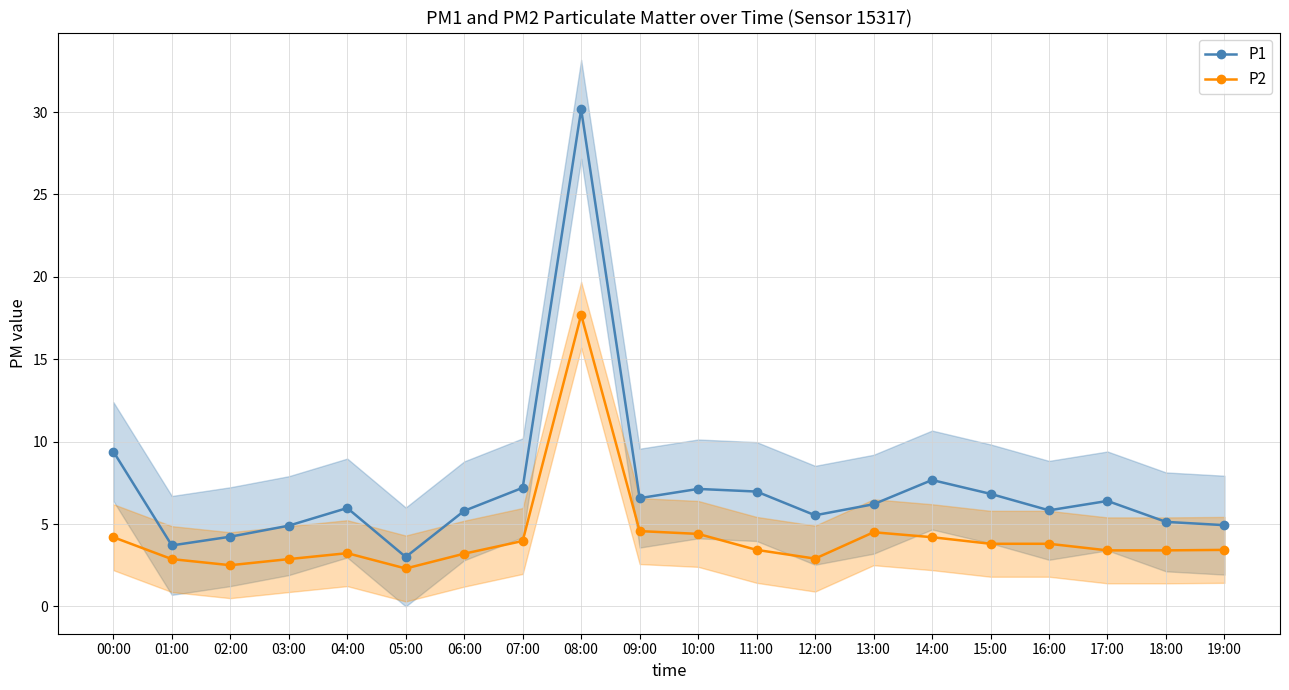

List the series in order of their overall mean, lowest first.

P2, P1